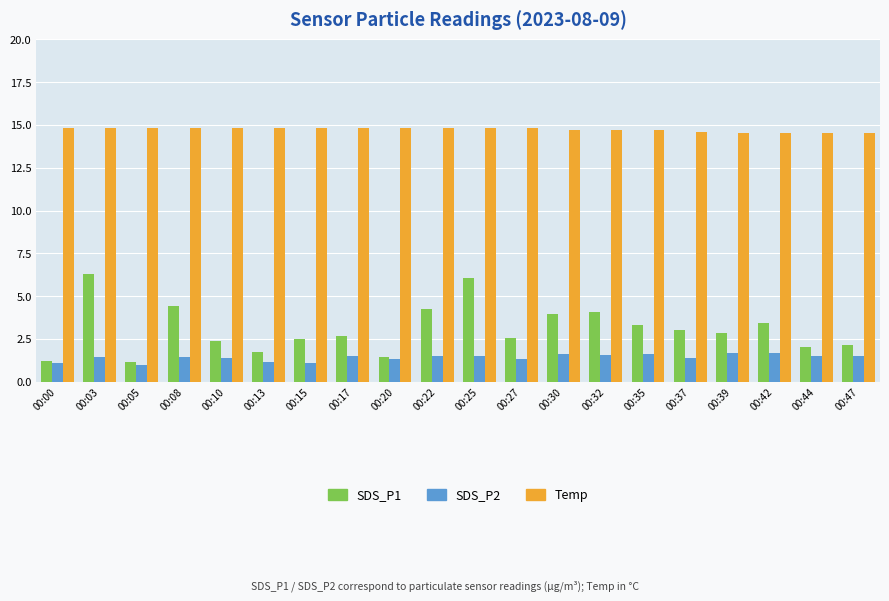

How many data points does each series have?

20